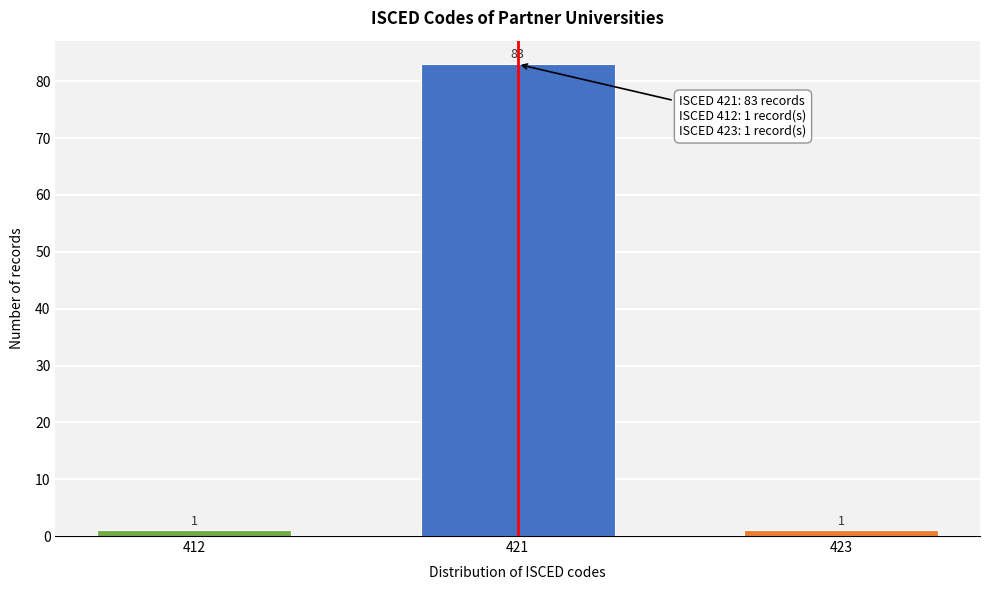

Reading left to right, what are all the values shown in this chart?

412=1	421=83	423=1